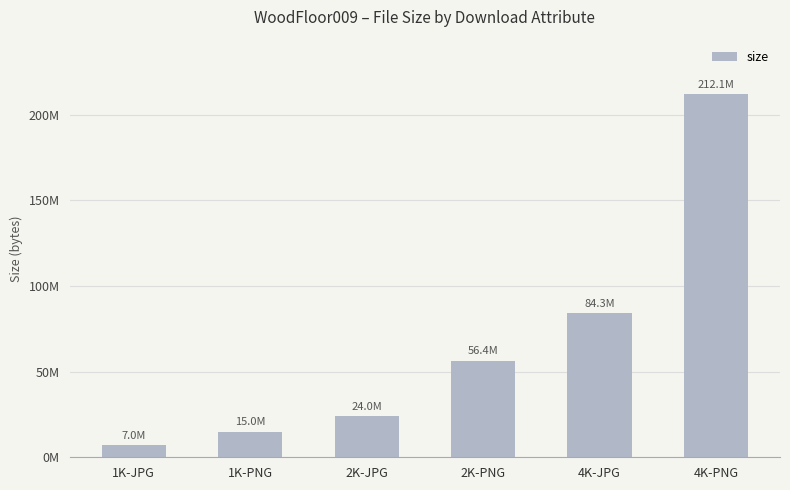

Reading left to right, extract all data points from this chart.

6981616	15049577	24028361	56354603	84309428	212102258